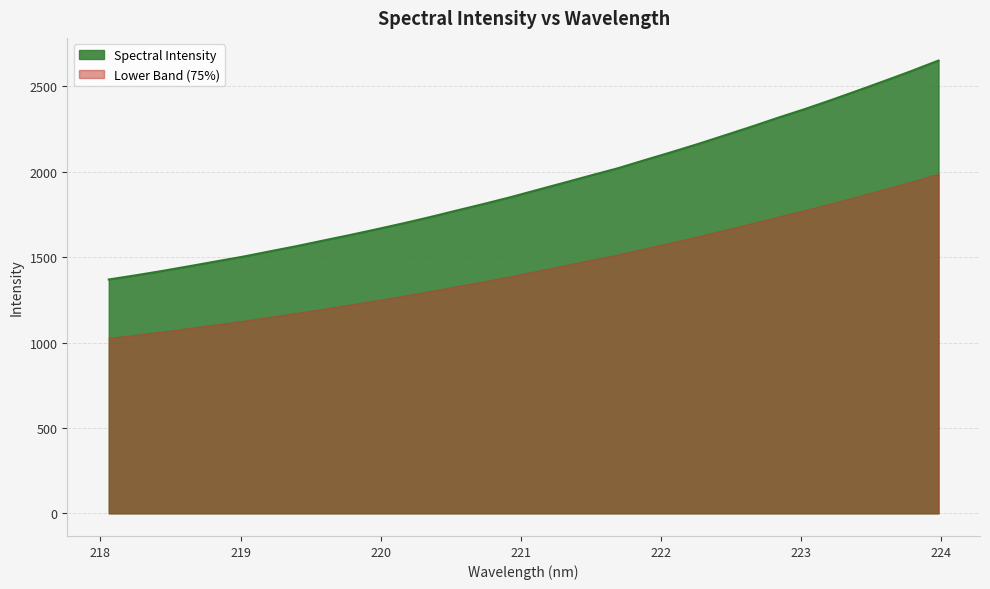

Reading left to right, extract all data points from this chart.

218.0596=1369.3	218.2508=1393.7	218.442=1419.5	218.6332=1447.0	218.8244=1475.0	219.0156=1502.8	219.2067=1533.8	219.3979=1564.3	219.589=1597.2	219.7801=1629.6	219.9712=1663.7	220.1623=1698.5	220.3533=1735.0	220.5444=1773.7	220.7354=1811.7	220.9264=1851.2	221.1174=1893.7	221.3083=1935.9	221.4993=1978.6	221.6902=2020.2	221.8812=2067.8	222.0721=2114.4	222.263=2162.6	222.4538=2213.1	222.6447=2263.9	222.8355=2316.7	223.0264=2367.3	223.2172=2421.1	223.408=2476.6	223.5987=2533.1	223.7895=2590.9	223.9802=2651.5